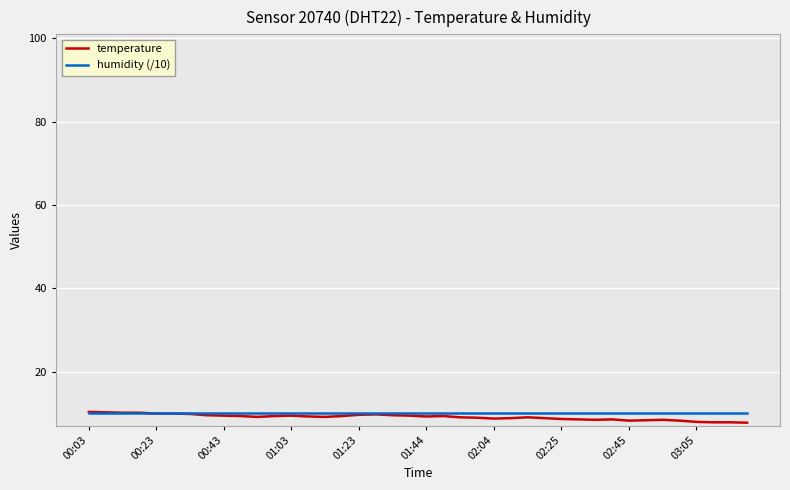

What is the highest value of the humidity (/10) series?

10.0